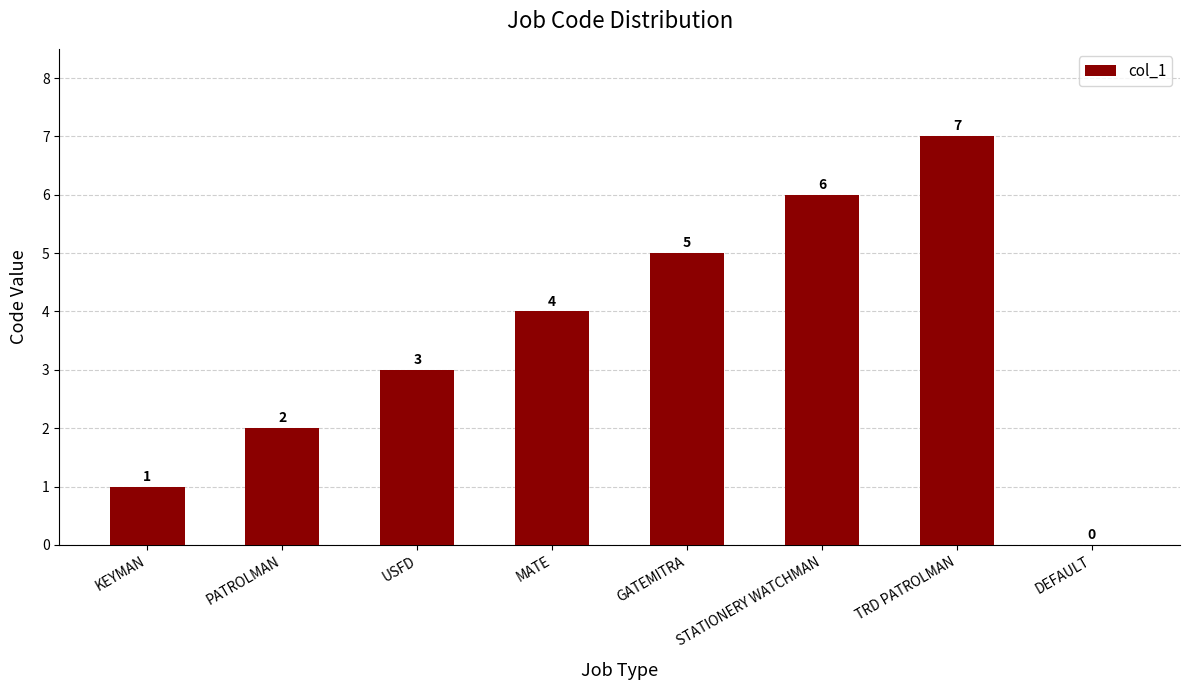

Reading left to right, list all the values displayed in this chart.

1	2	3	4	5	6	7	0